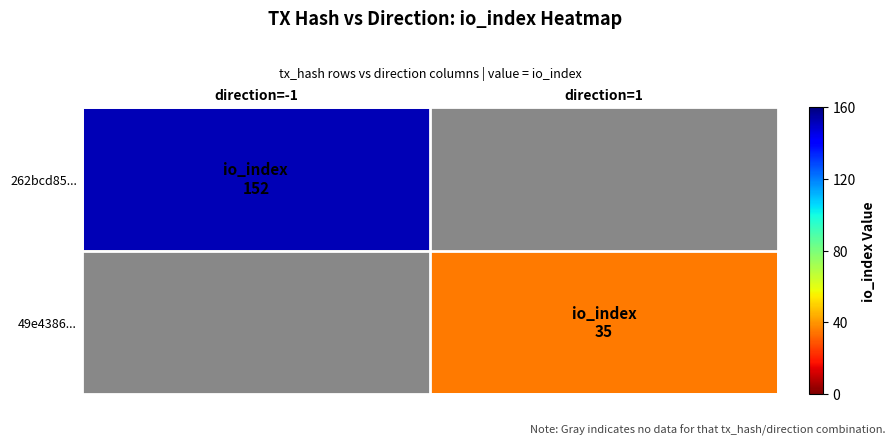

What is the minimum value shown in the chart?

35.0